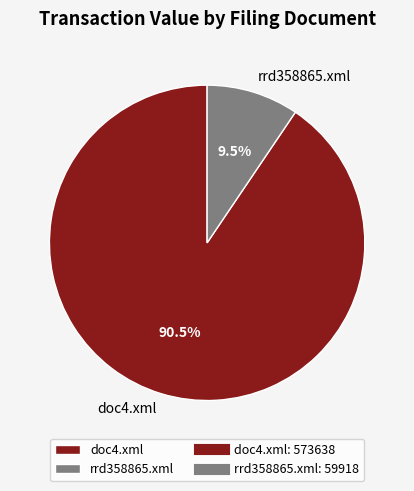

Which category has the smallest portion of the pie?

rrd358865.xml